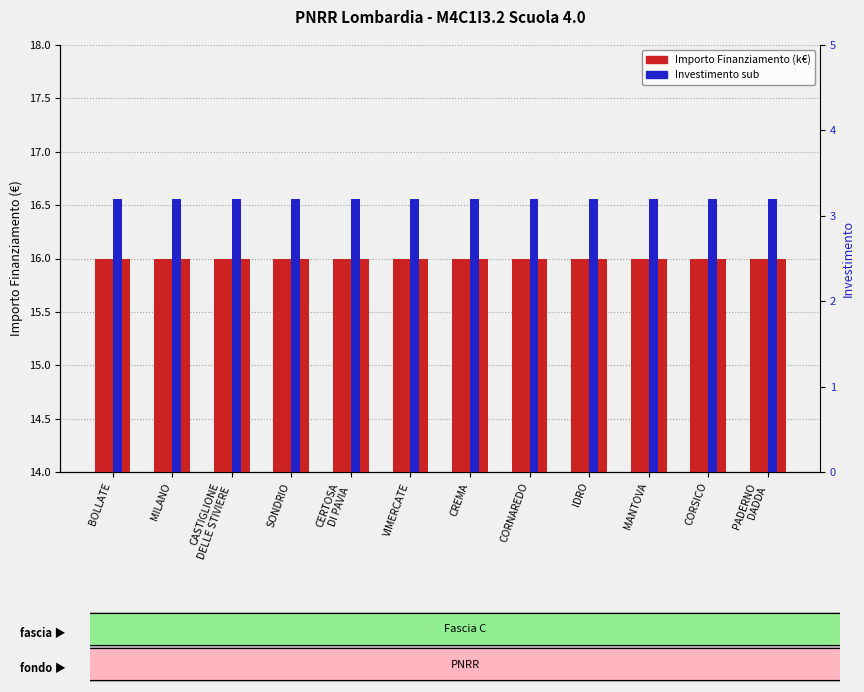

Which series changed the most between MILANO and VIMERCATE?

Importo Finanziamento (k€)